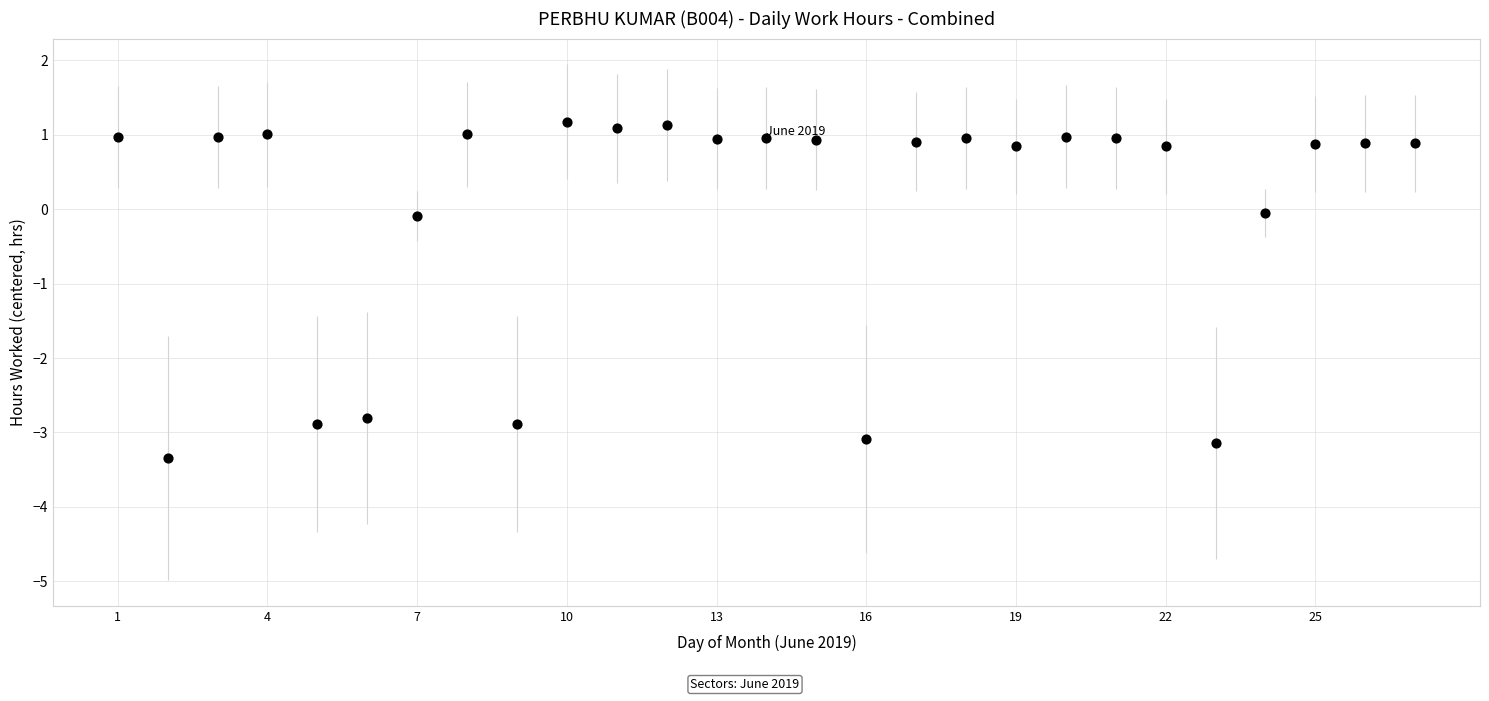

What is the range of Y values (max minus min)?

4.5